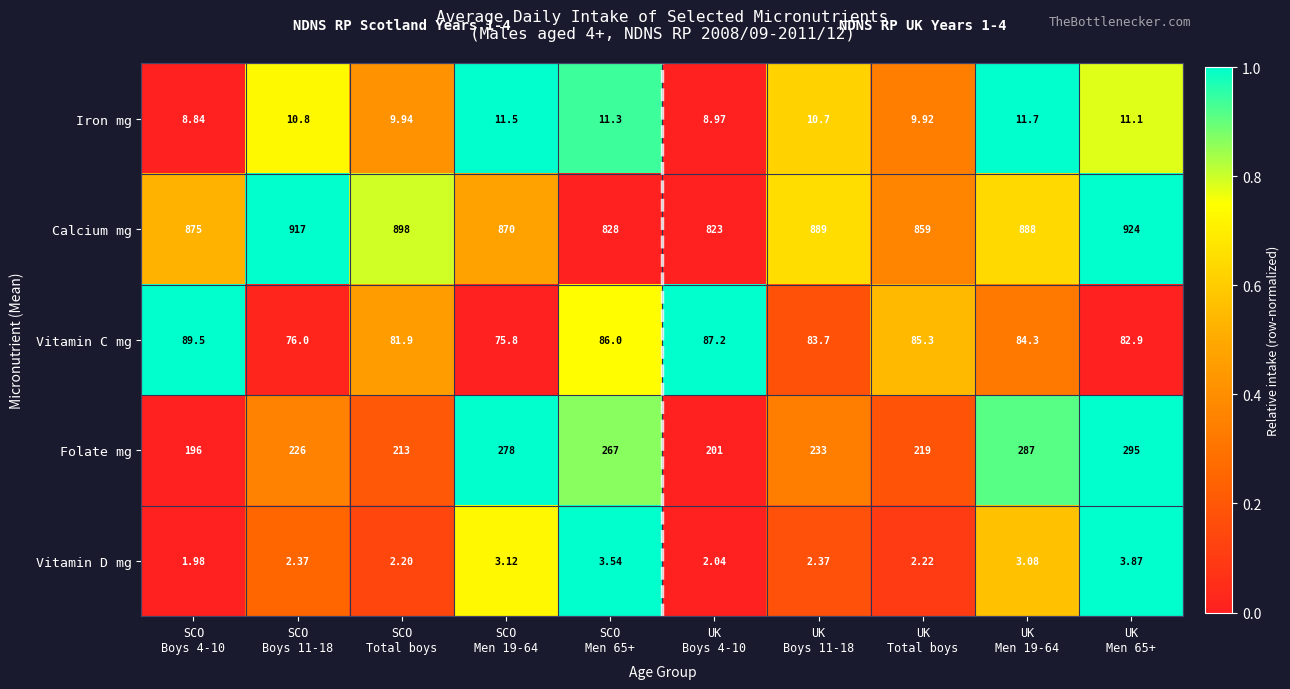

What is the spread (max minus min) of values at UK
Boys 11-18?

886.6